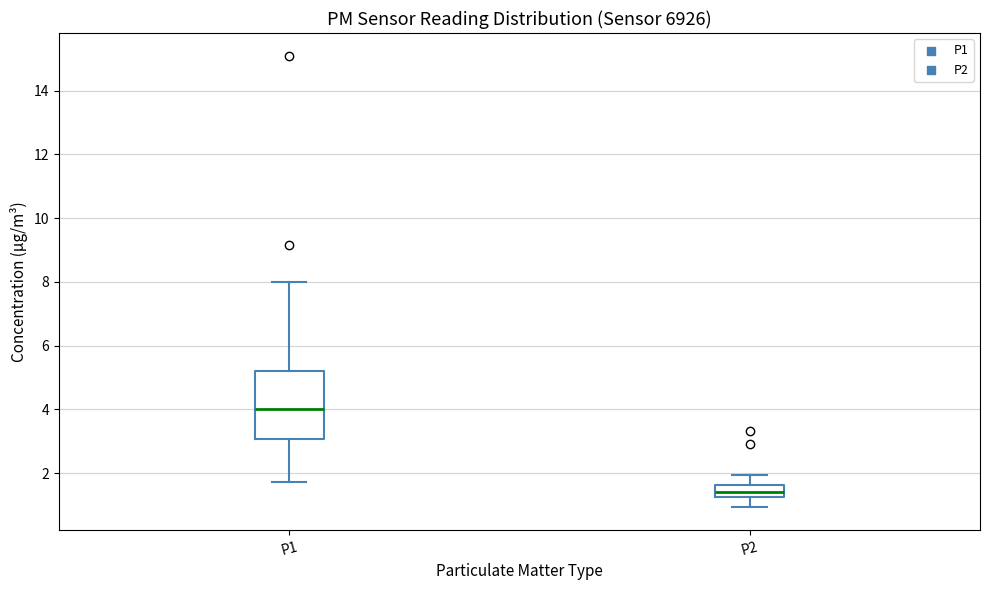

Reading left to right, read every box against the y-axis: the position of its median line, the range the box covers, and the ends of its whiskers. The values are not printed on the chart, so give them approximately, as read against the axis.

P1: median 4.0, box 3.0 to 5.2, whiskers 1.8 to 8.0
P2: median 1.4, box 1.2 to 1.6, whiskers 1.0 to 2.0